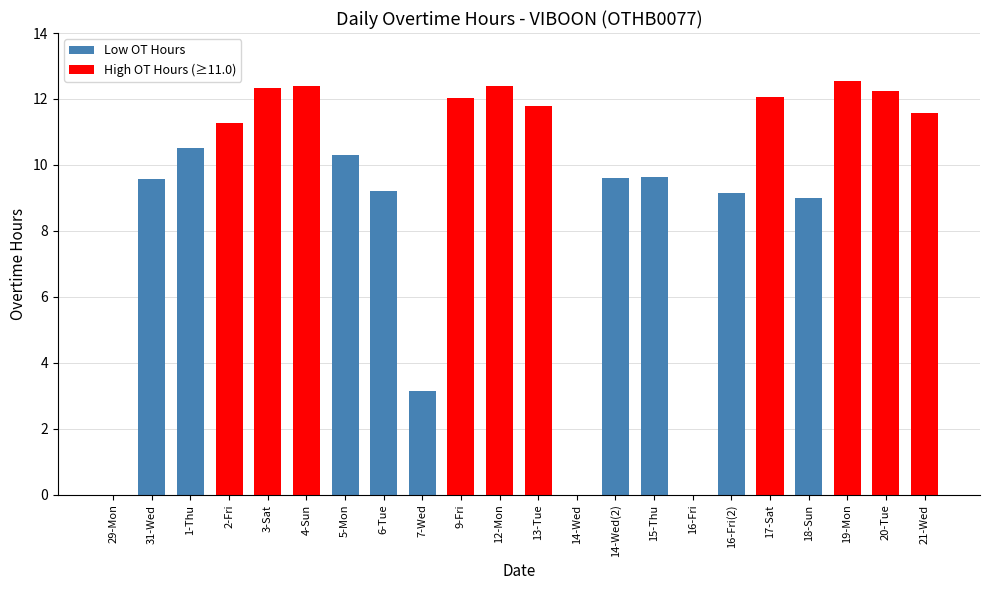

What is the greatest value displayed?

12.5